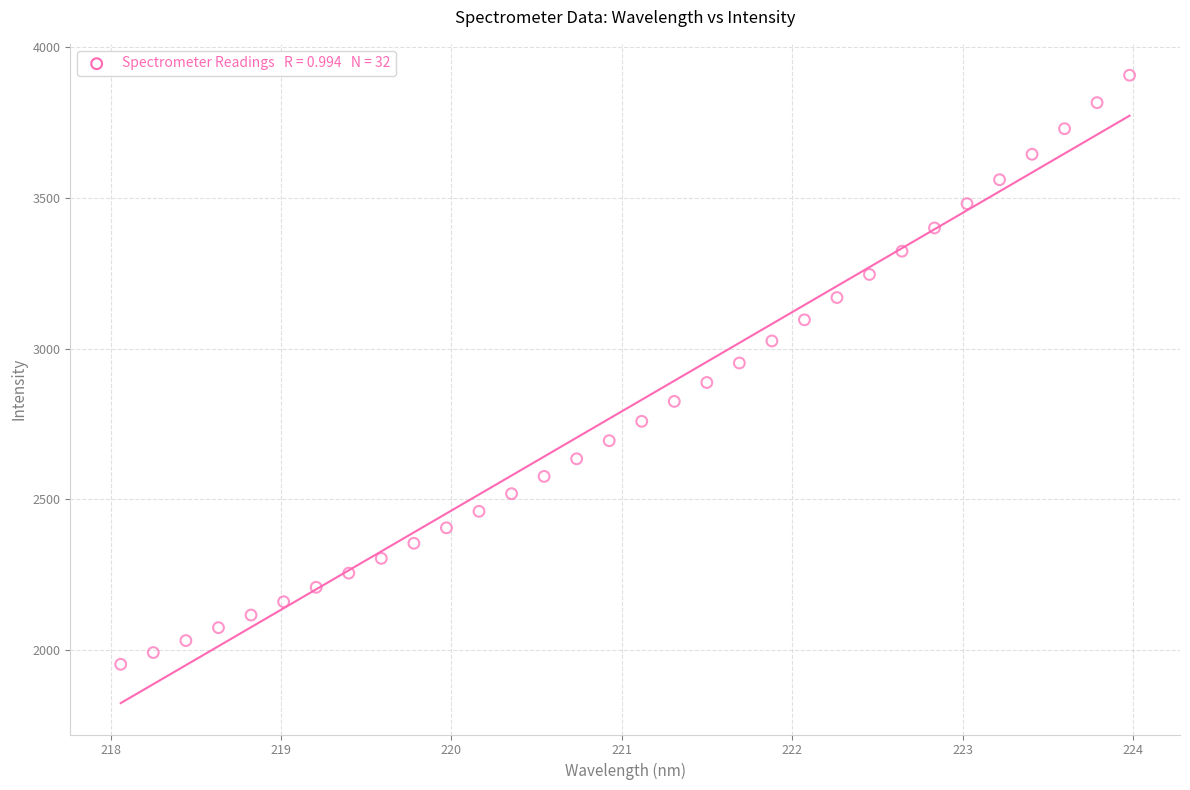

What is the range of Y values (max minus min)?

1951.7